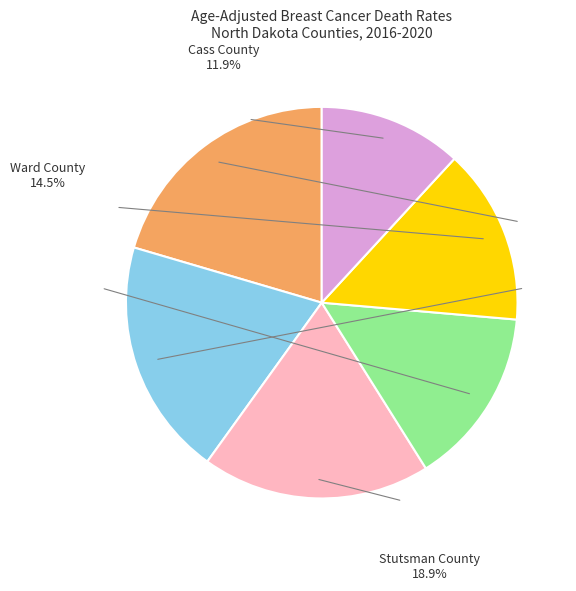

Is it true that Ward County
17.4 is 9% of the pie?

False